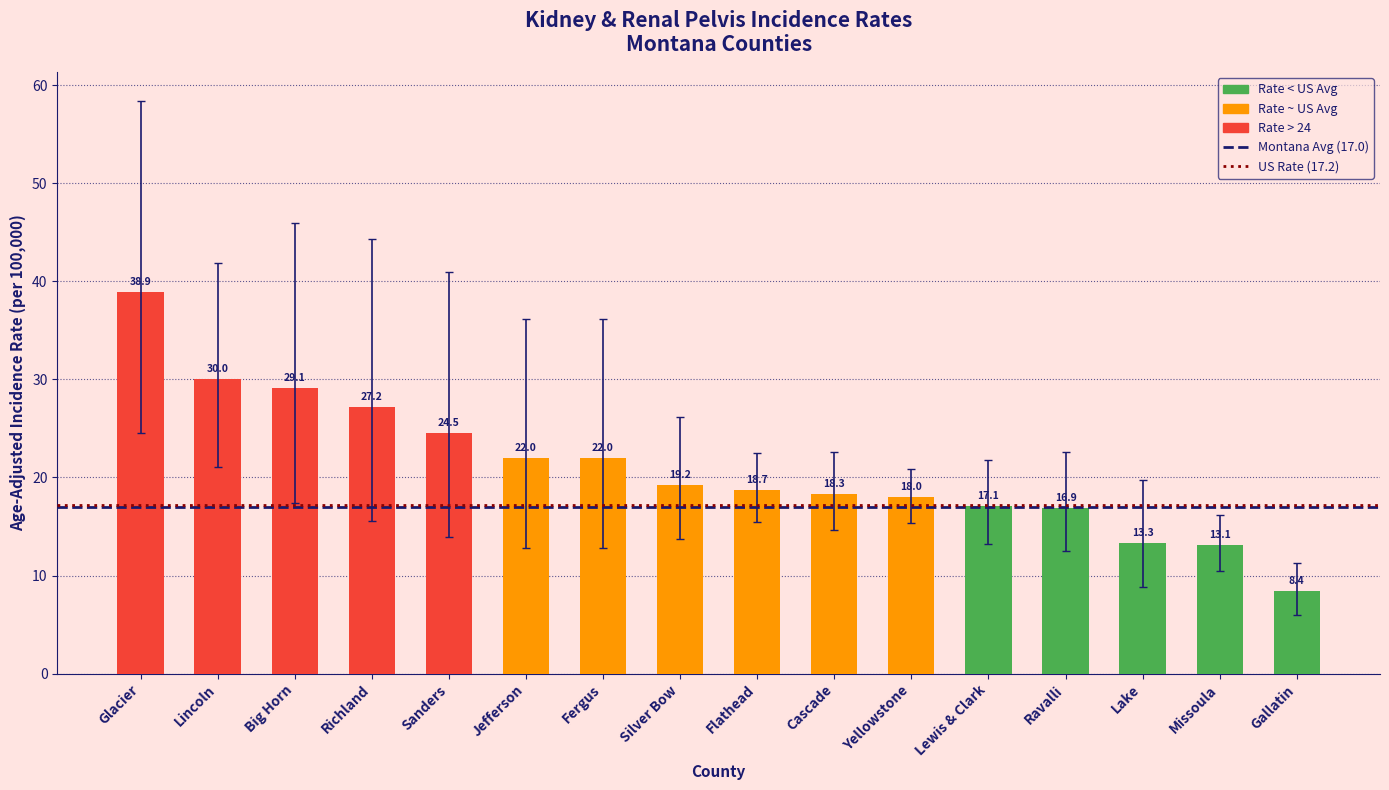

What is the sum of the values at Yellowstone and Missoula?

31.1